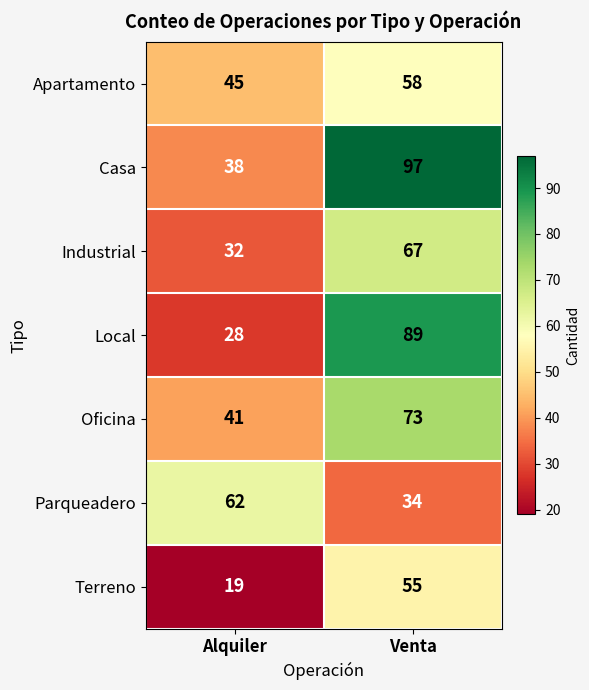

Is it true that Casa equals 136 at Venta?

False